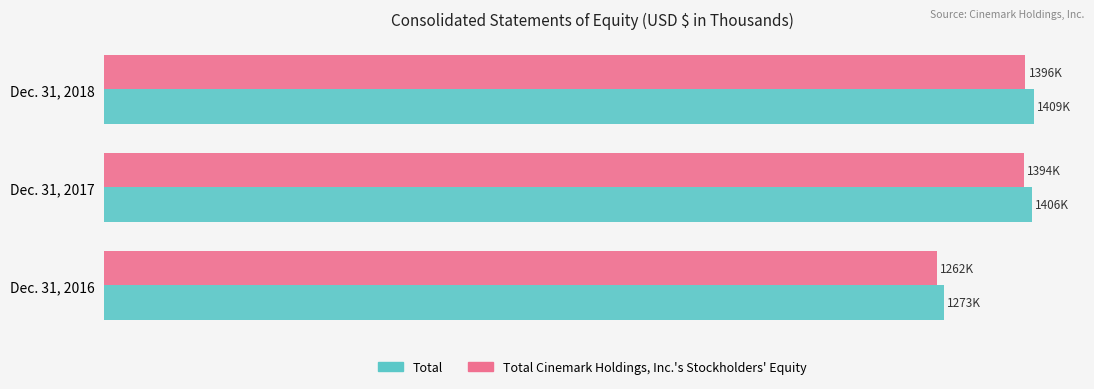

What are all the series names shown in the legend?

Total, Total Cinemark Holdings, Inc.'s Stockholders' Equity